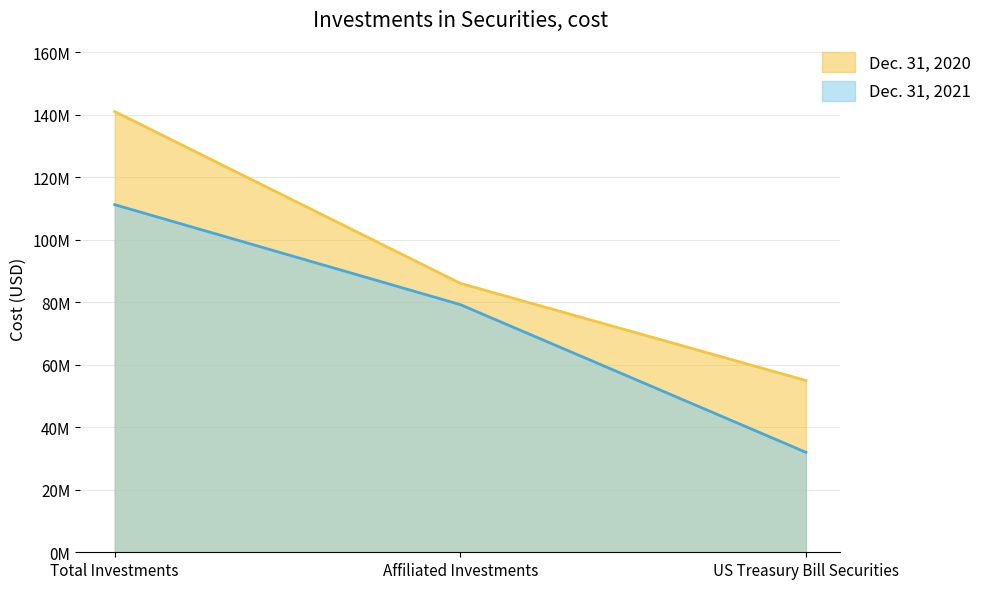

Reading left to right, what are all the values shown in this chart?

Dec. 31, 2021: Total Investments=111275102	Affiliated Investments=79277598	US Treasury Bill Securities=31997504
Dec. 31, 2020: Total Investments=141078285	Affiliated Investments=86092194	US Treasury Bill Securities=54986091